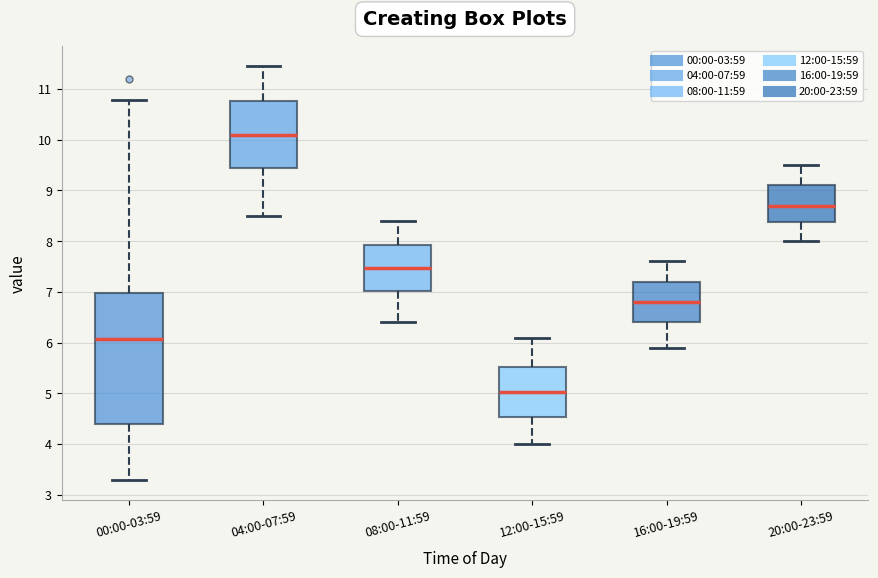

Reading left to right, transcribe this box plot: for each box, give where its median line is, the range the box spans, and where its two whiskers end, as read against the y-axis. The values are not printed on the chart, so give them approximately, as read against the axis.

00:00-03:59: median 6.1, box 4.4 to 7.0, whiskers 3.3 to 10.8
04:00-07:59: median 10.1, box 9.4 to 10.8, whiskers 8.5 to 11.5
08:00-11:59: median 7.5, box 7.0 to 7.9, whiskers 6.4 to 8.4
12:00-15:59: median 5.0, box 4.5 to 5.5, whiskers 4.0 to 6.1
16:00-19:59: median 6.8, box 6.4 to 7.2, whiskers 5.9 to 7.6
20:00-23:59: median 8.7, box 8.4 to 9.1, whiskers 8.0 to 9.5